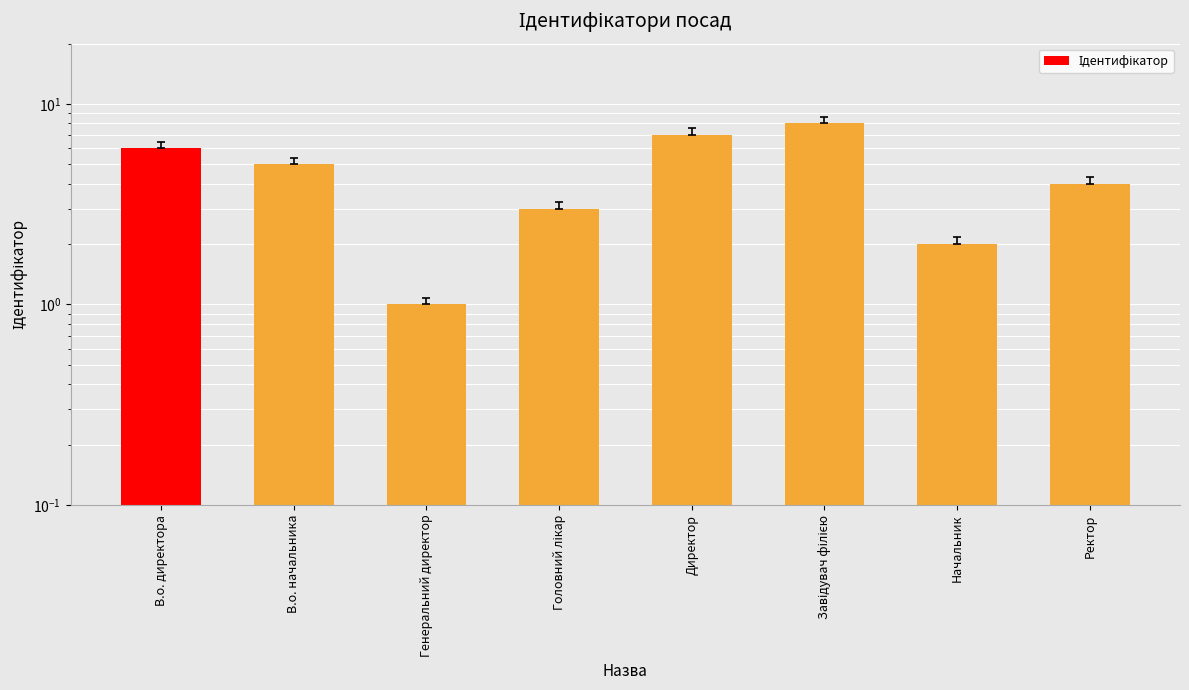

List the labels in order of value, largest first.

Завідувач філією, Директор, В.о. директора, В.о. начальника, Ректор, Головний лікар, Начальник, Генеральний директор